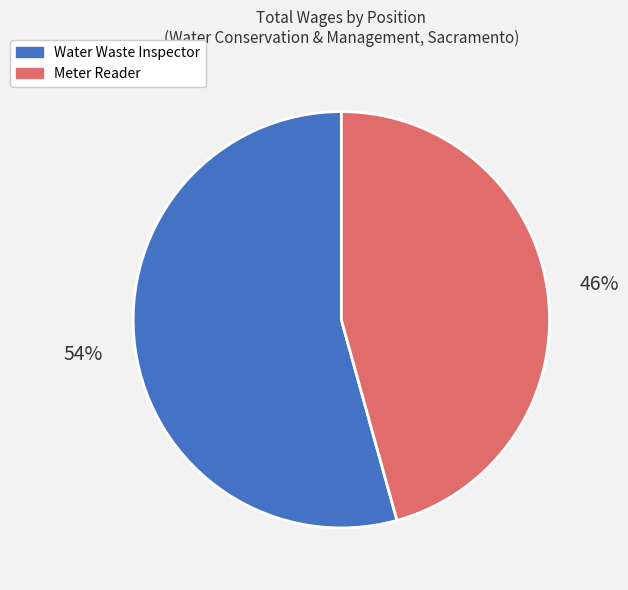

Which slice represents more than half of the pie?

Water Waste Inspector